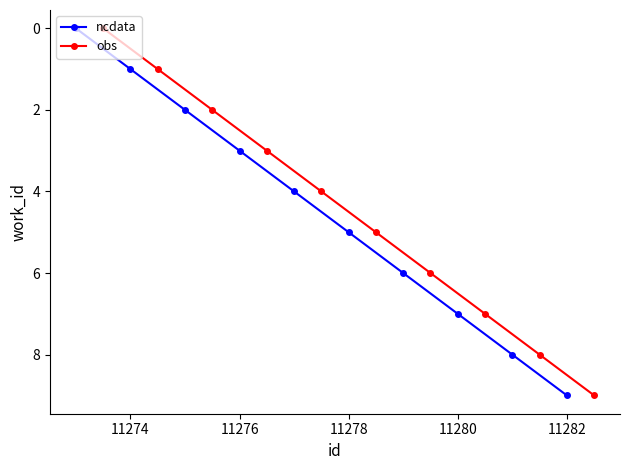

True or false: obs has more than 0 points higher than both neighbors.

False